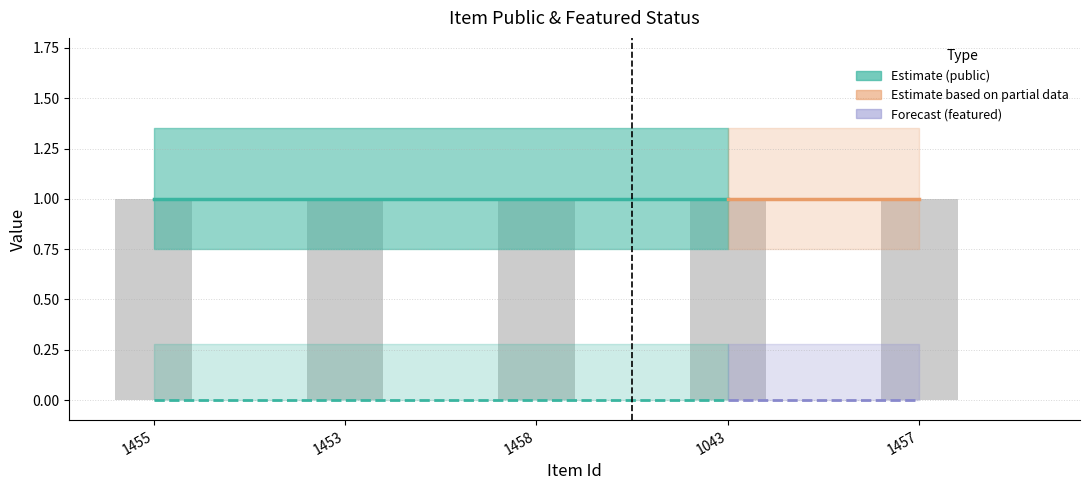

Reading left to right, transcribe all the data shown in this chart.

public: 1455=1	1453=1	1458=1	1043=1	1457=1
featured: 1455=0	1453=0	1458=0	1043=0	1457=0